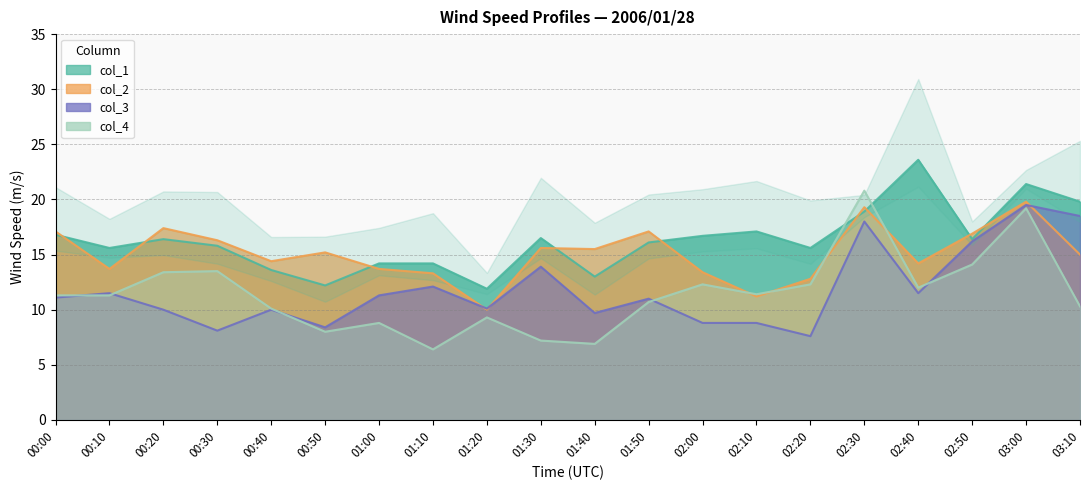

Between which two adjacent categories do col_2 and col_1 first intersect?

00:00 and 00:10